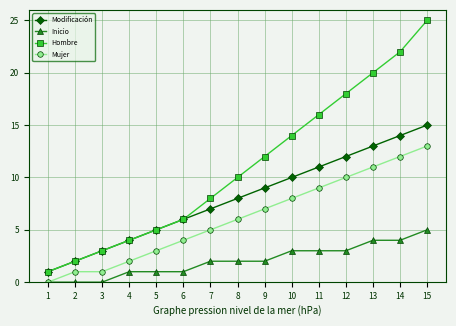

True or false: Inicio and Hombre cross at least once.

False